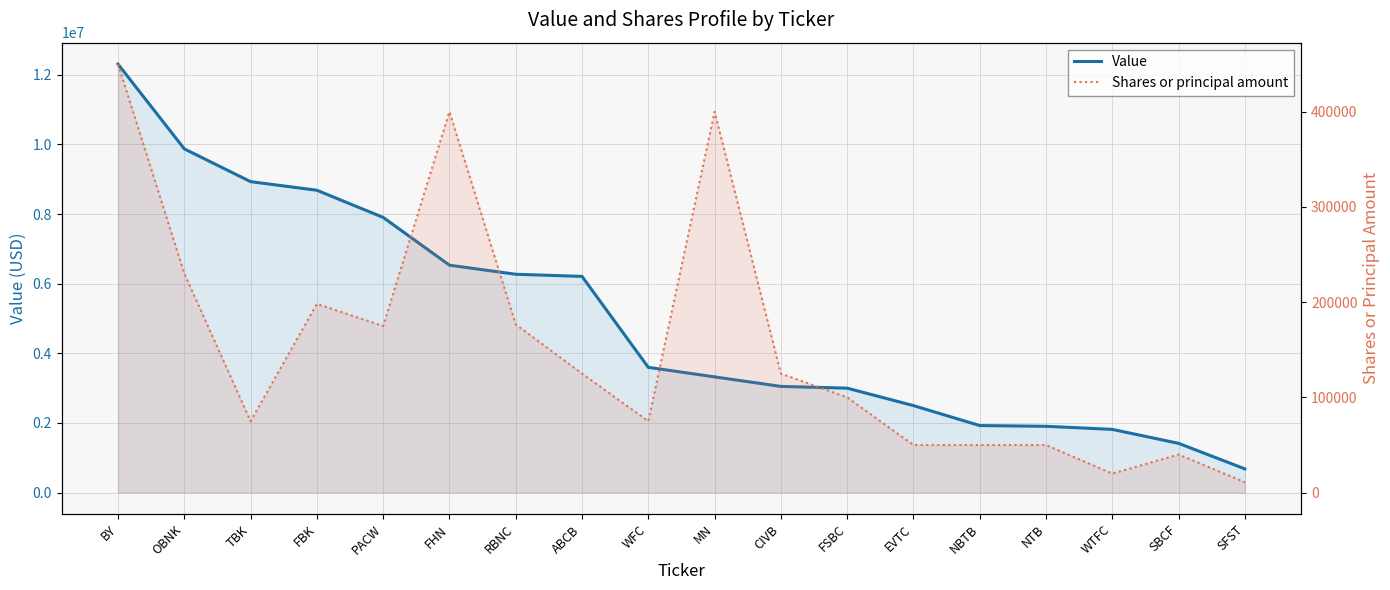

How many lines are shown in the chart?

2